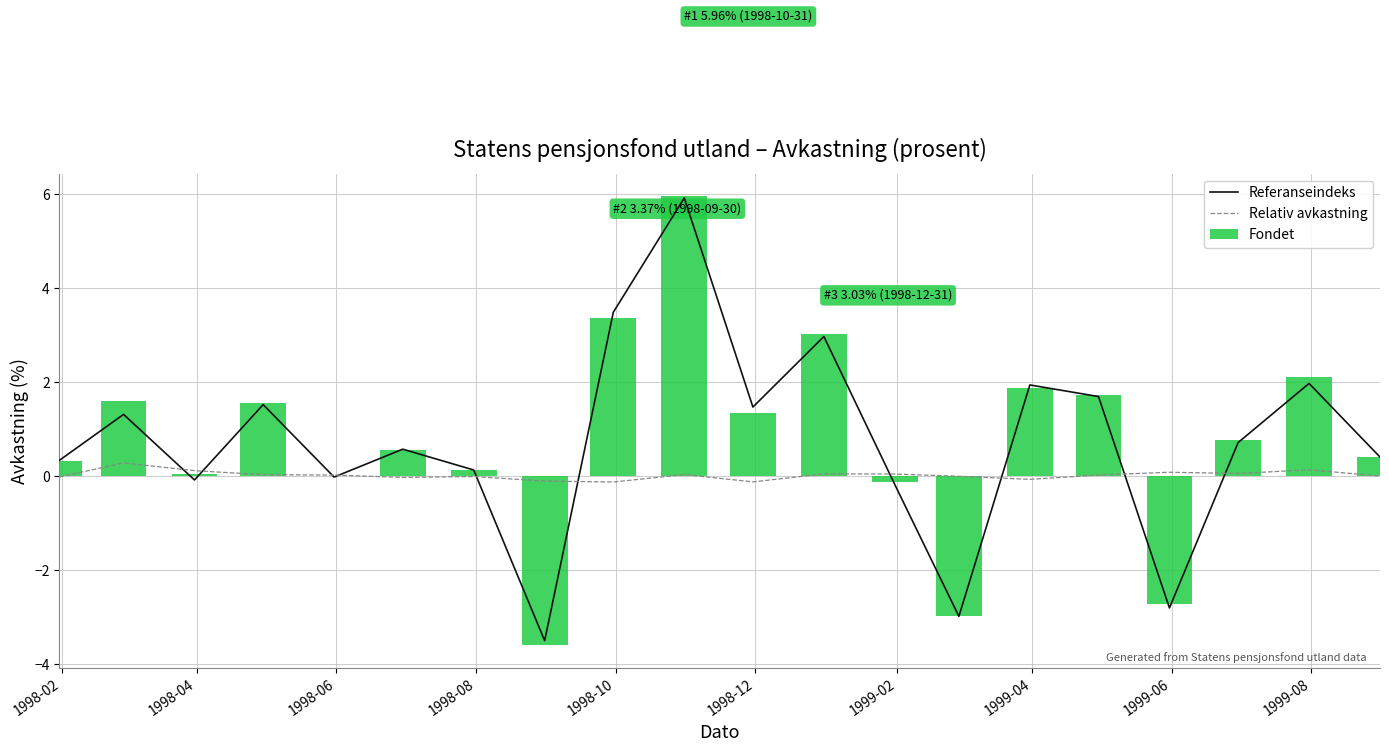

What is the maximum value for Referanseindeks?

5.9